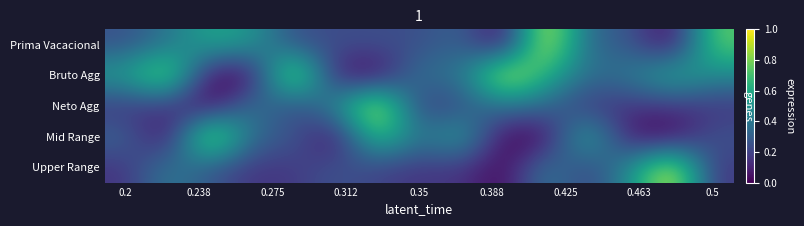

List the series in order of their peak value, lowest first.

Bruto Agg, Prima Vacacional, Mid Range, Neto Agg, Upper Range